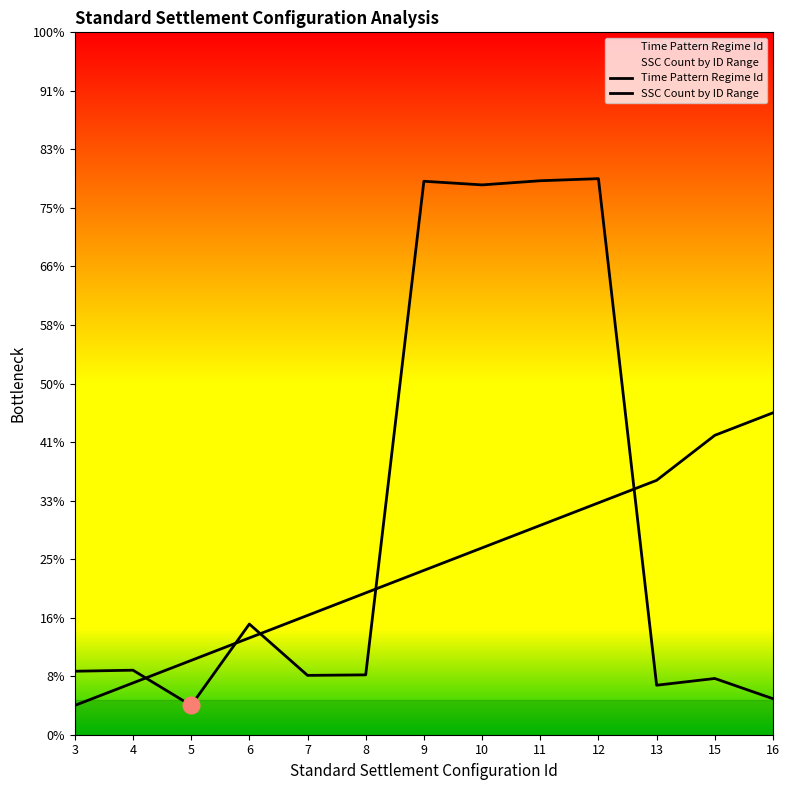

Rank the categories by Time Pattern Regime Id value from highest to lowest.

12, 11, 9, 10, 6, 4, 3, 8, 7, 15, 13, 16, 5